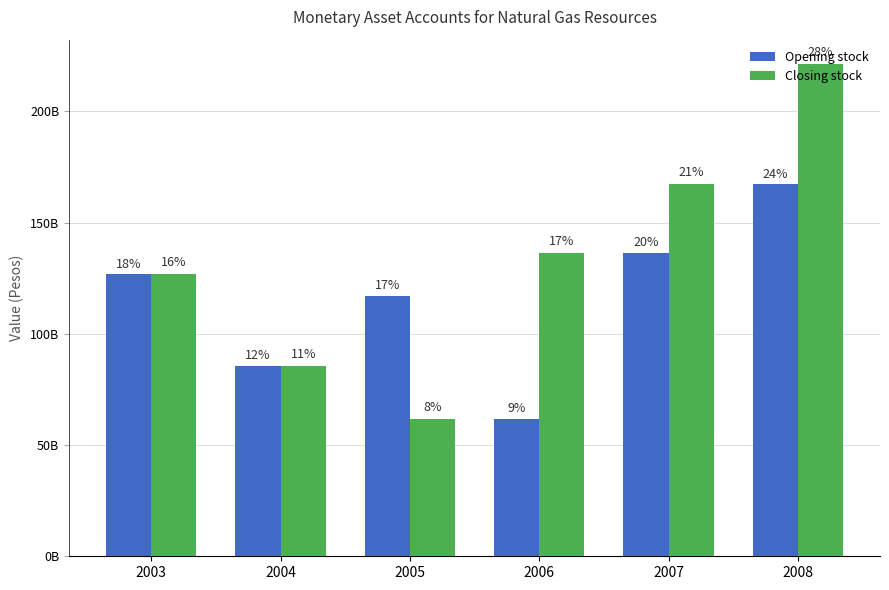

What are all the series names shown in the legend?

Opening stock, Closing stock